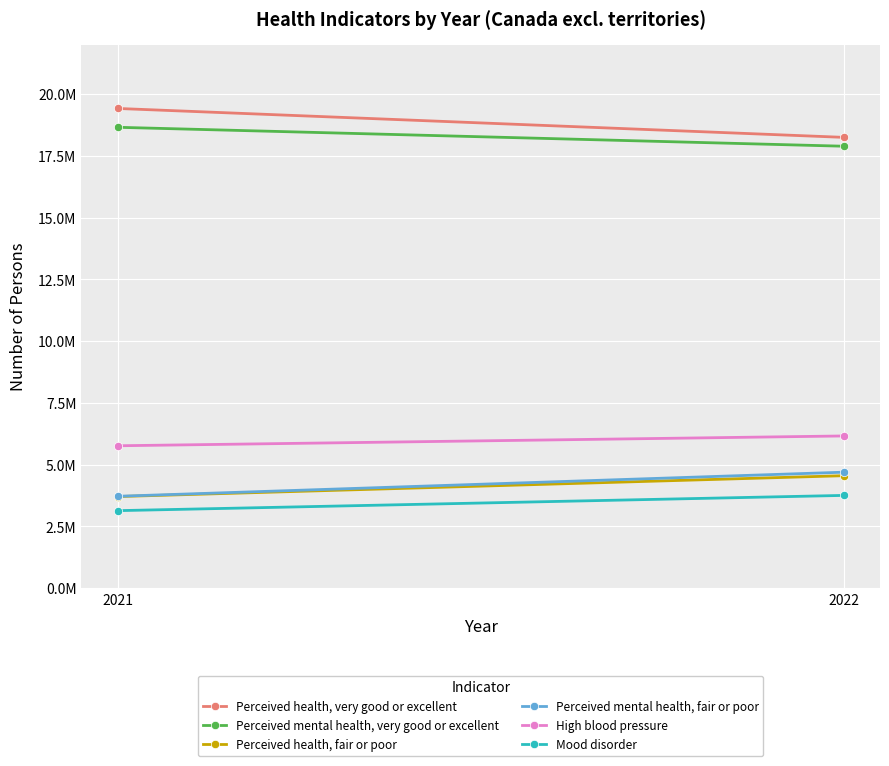

At which category does the chart reach its peak across all series?

2021